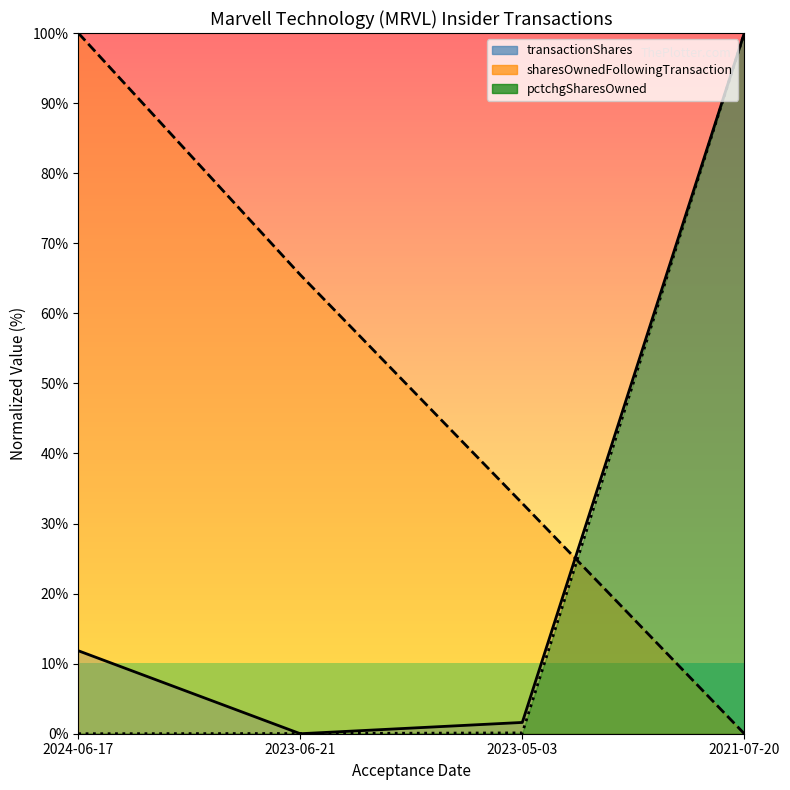

What is the total value across all series at 2023-06-21?

65.5